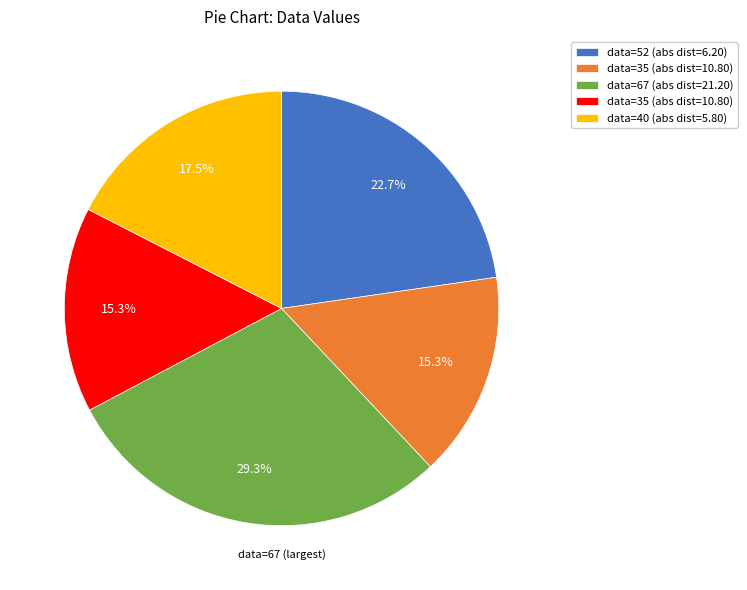

Is there any slice that represents more than half of the pie?

No